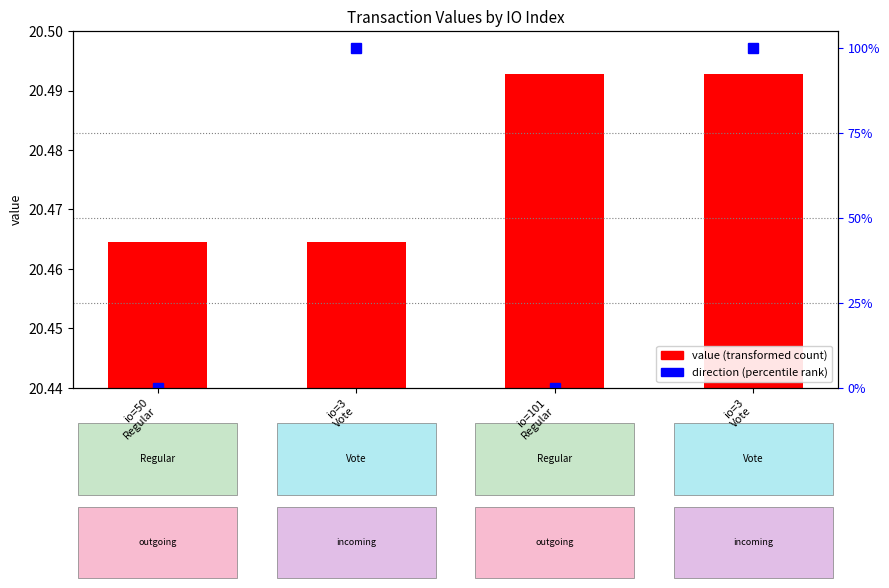

How many bars are there in each group?

2